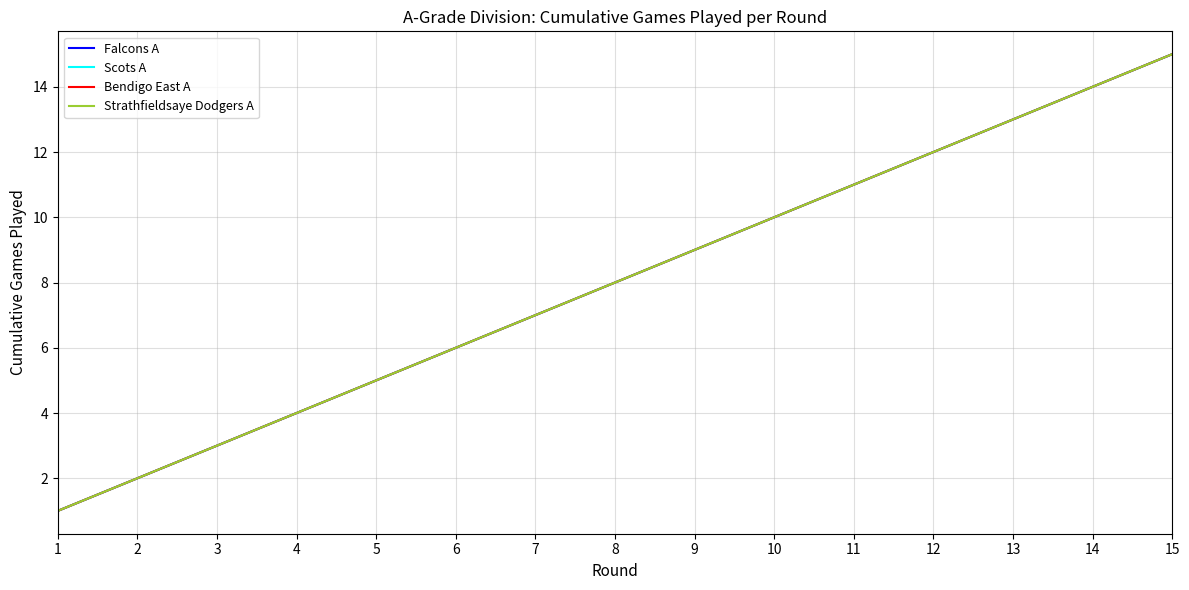

Rank the series by their maximum value, from highest to lowest.

Falcons A, Scots A, Bendigo East A, Strathfieldsaye Dodgers A